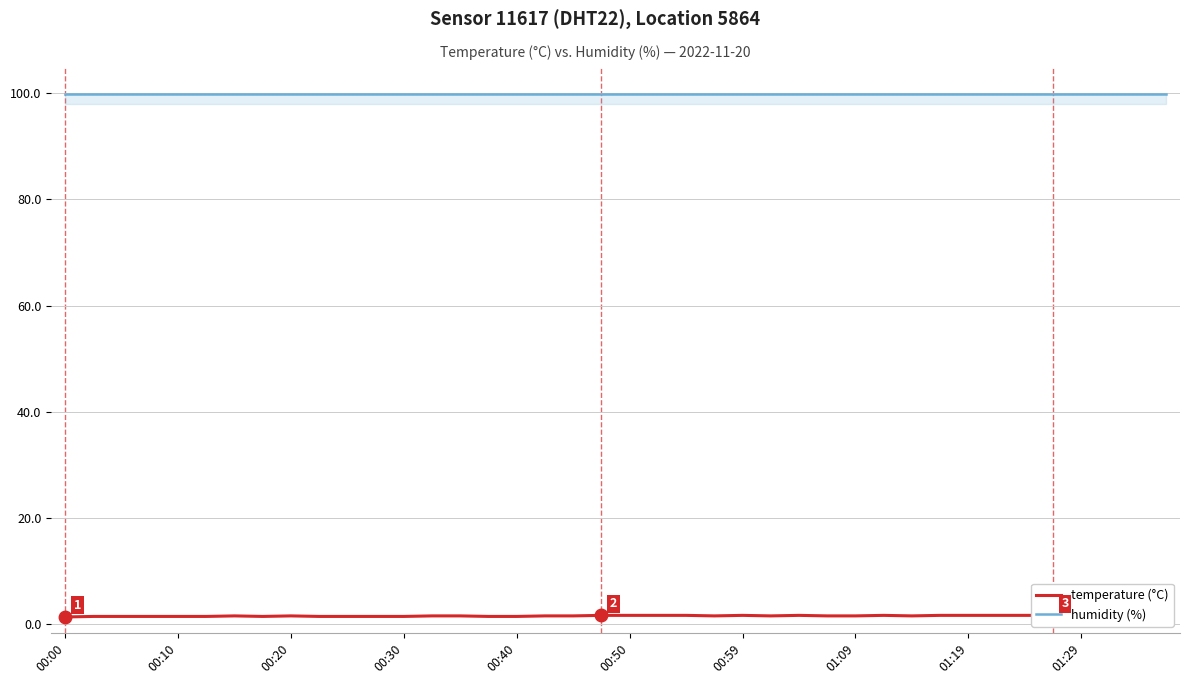

At how many categories does at least one series exceed 91?

40